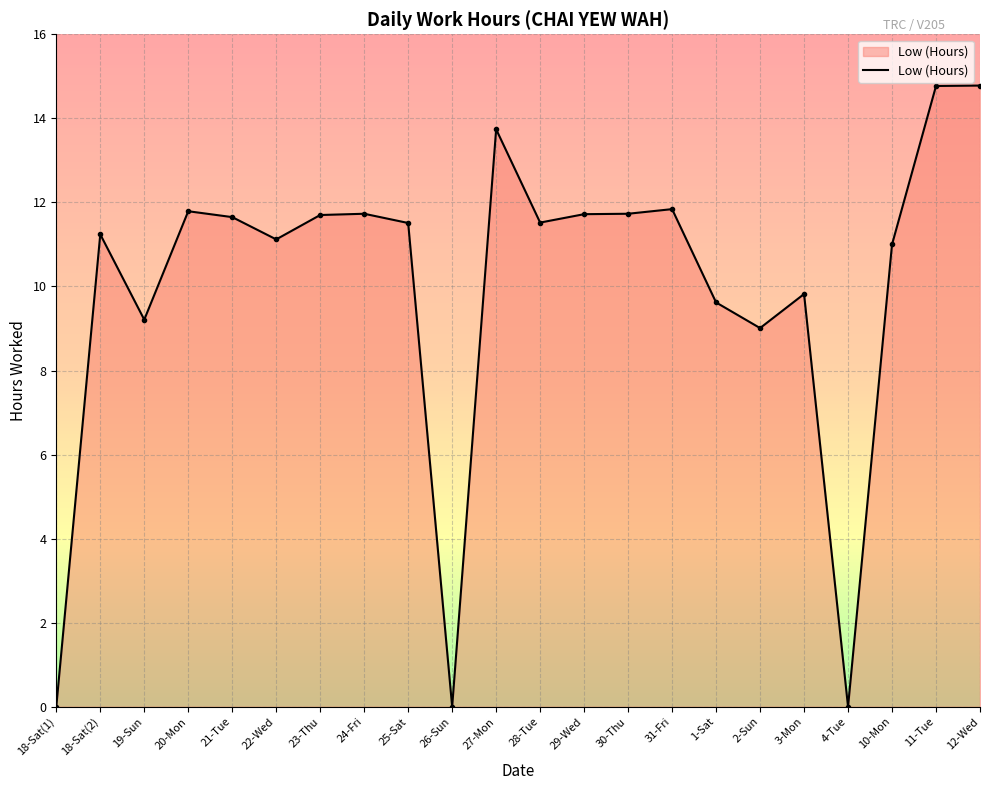

What is the change in value from 18-Sat(1) to 29-Wed?

+11.7